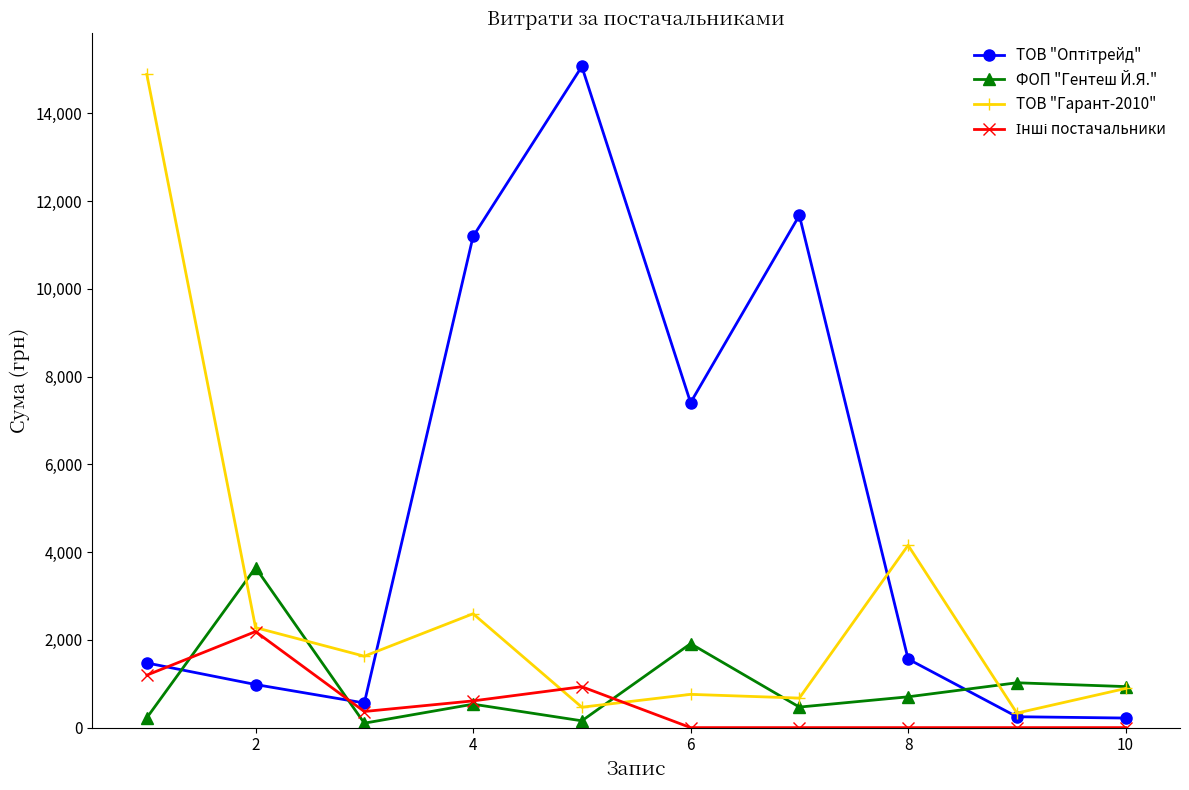

At how many categories does at least one series exceed 8635?

4